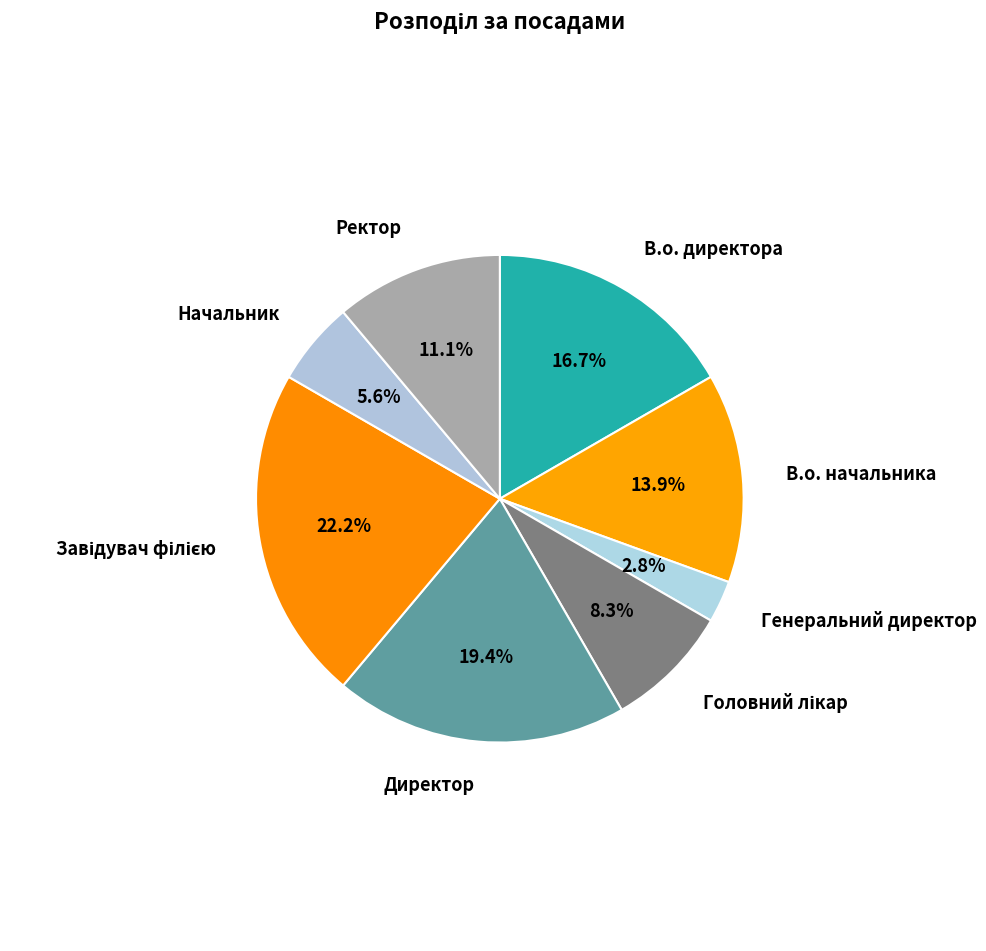

To the nearest percent, what is the difference between the largest and smallest slice percentages?

19%